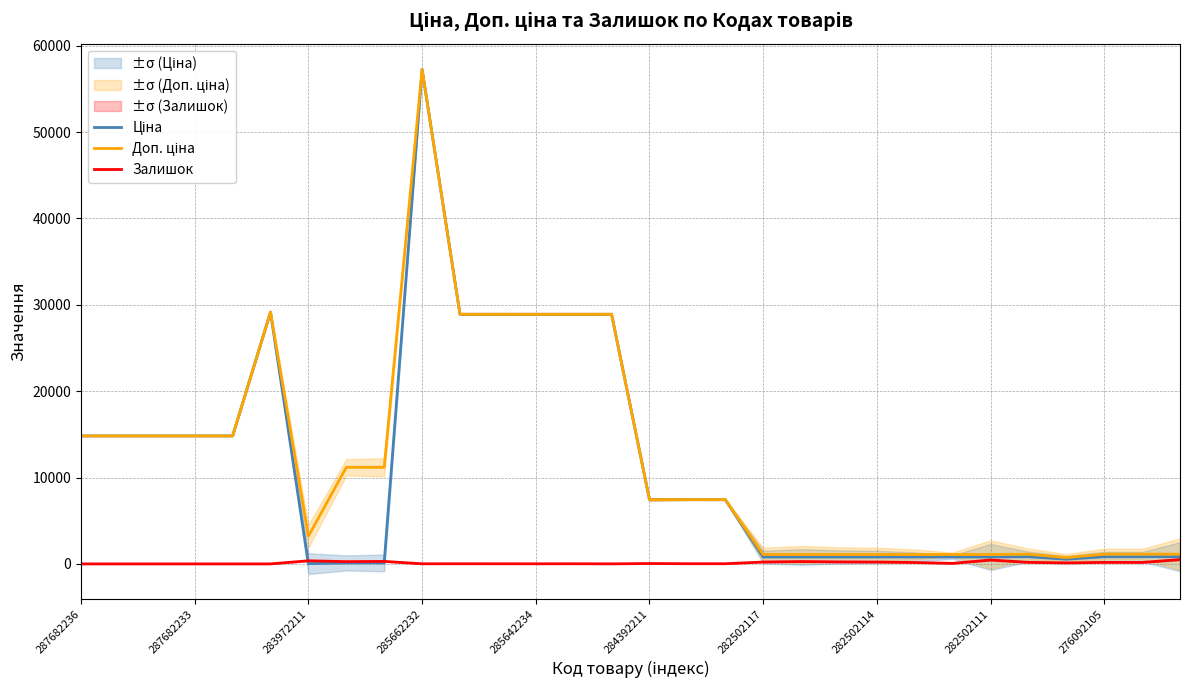

True or false: Залишок and Доп. ціна cross at least once.

False